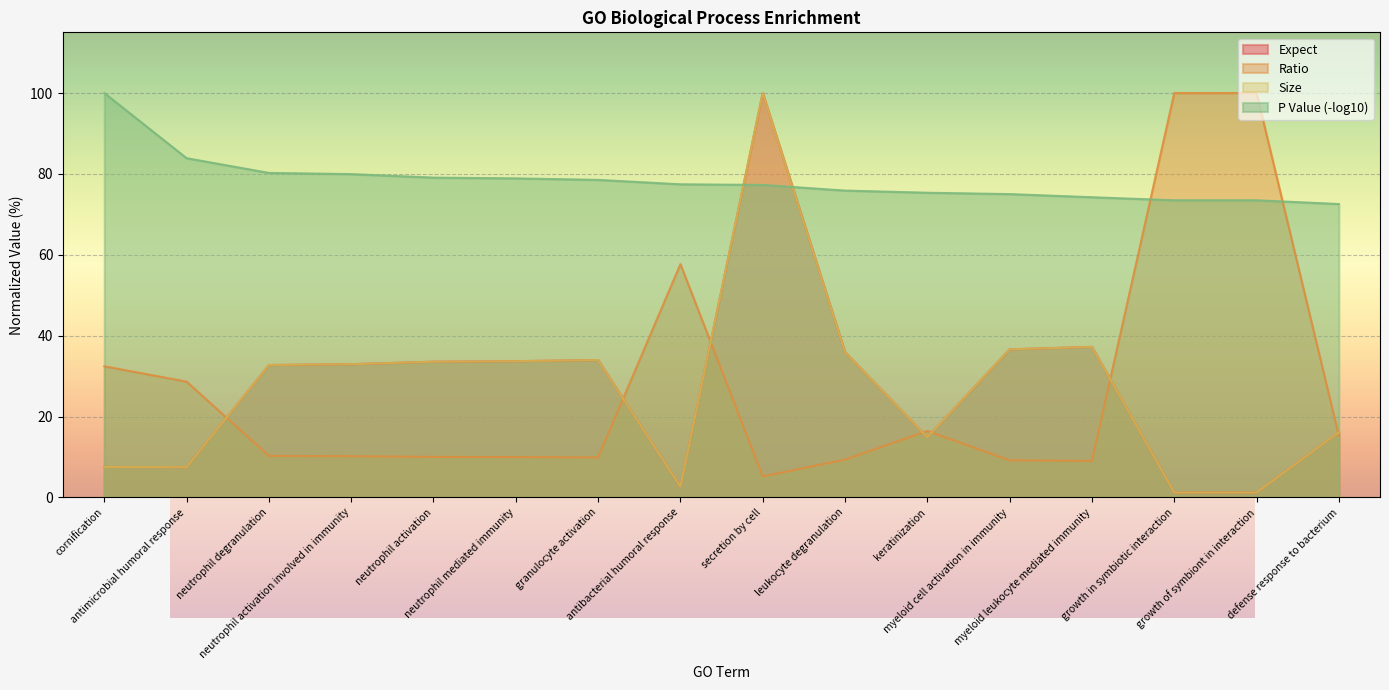

What is the value of the Ratio point at the 3rd from the left?

10.3